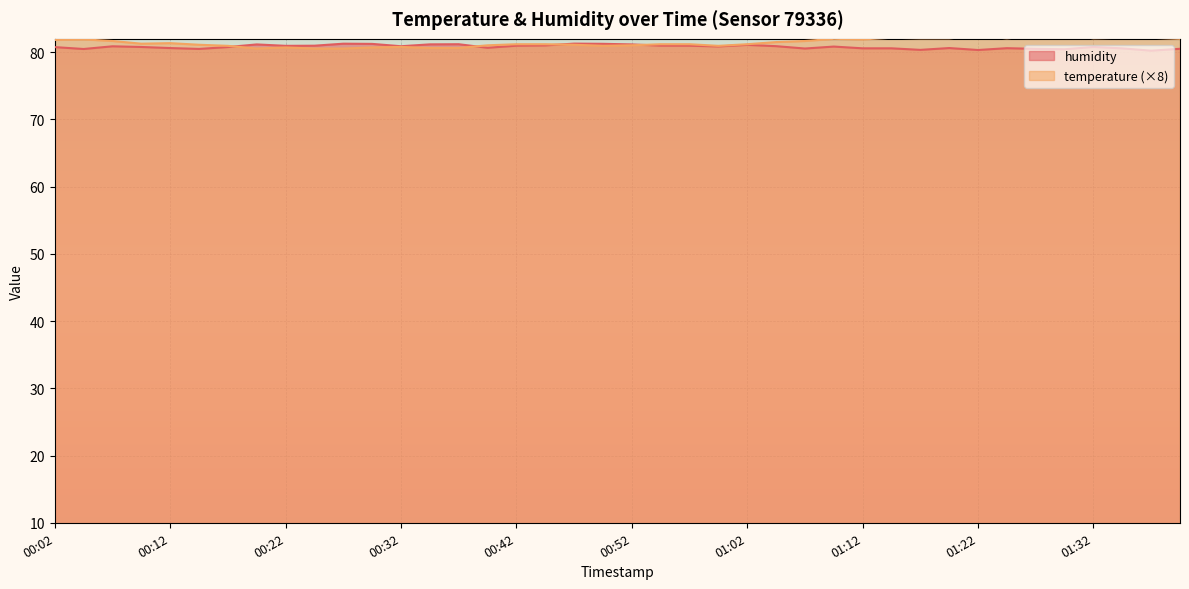

Which series has the largest range (max minus min)?

temperature